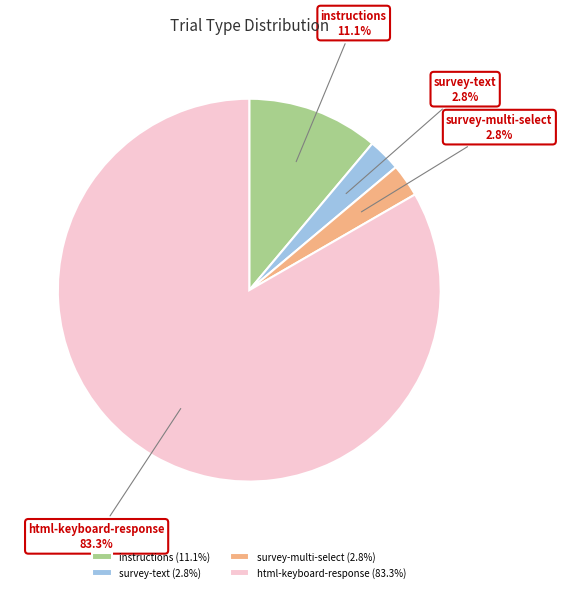

To the nearest percent, what is the difference between the largest and smallest slice percentages?

81%